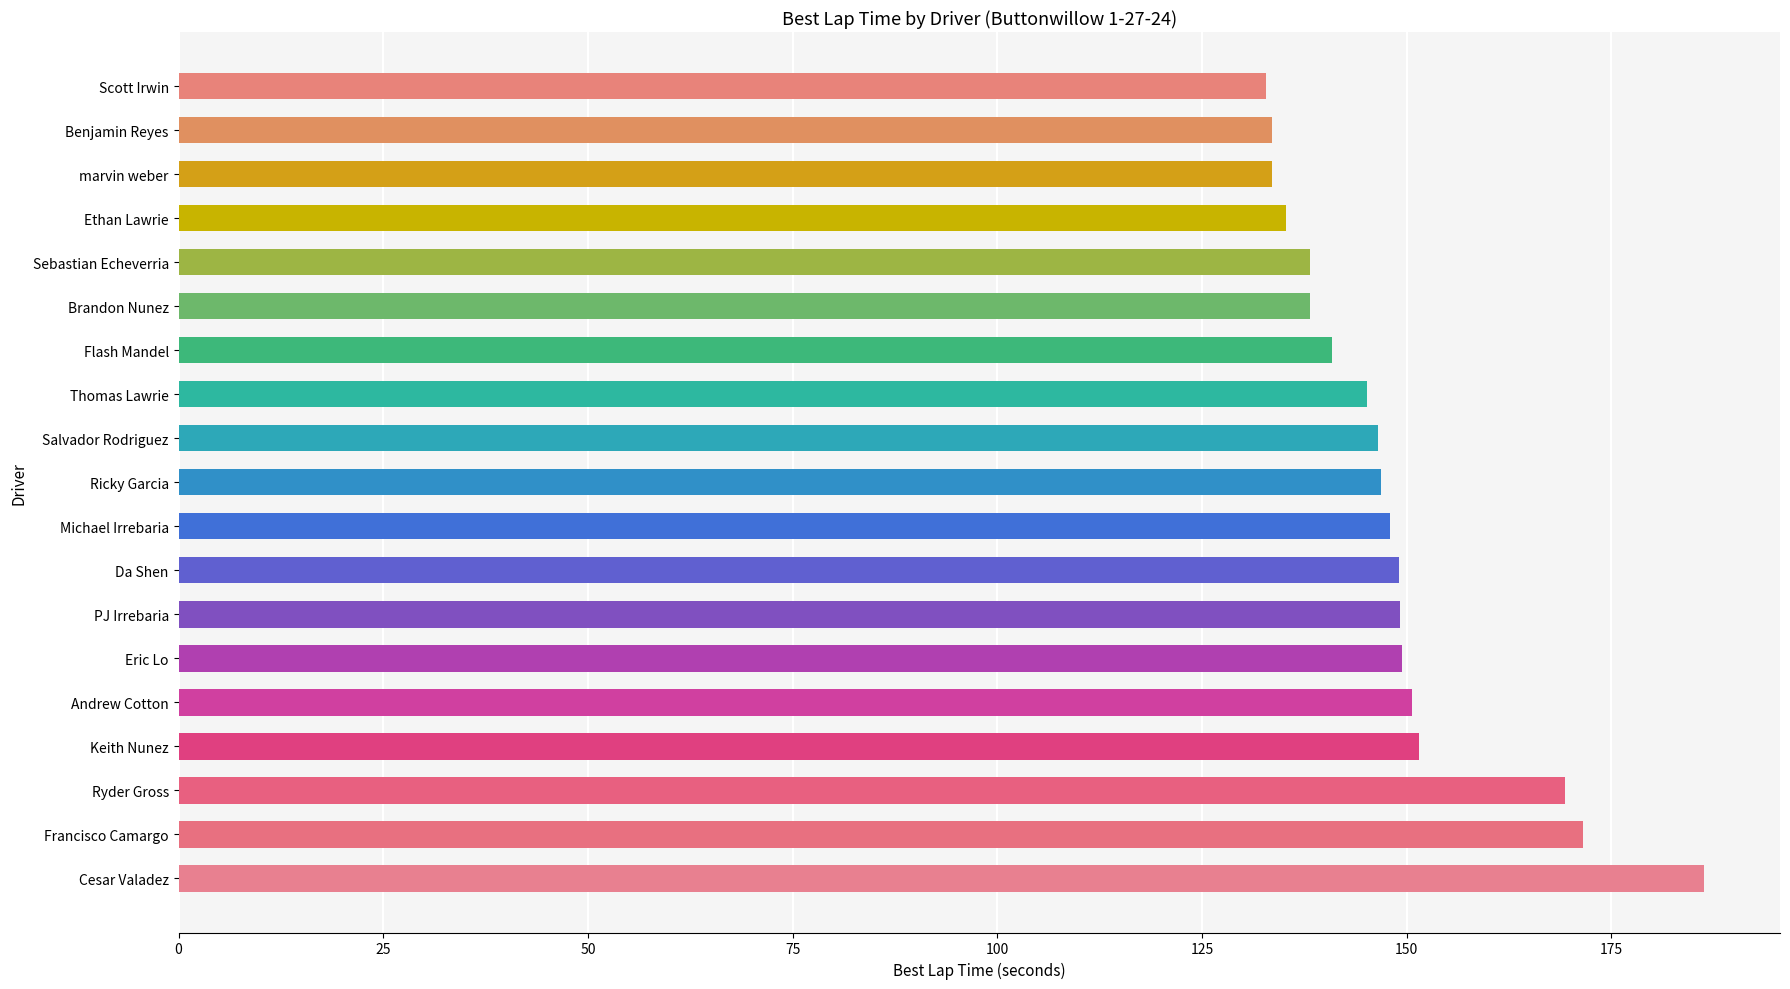

What is the maximum value shown in the chart?

186.3